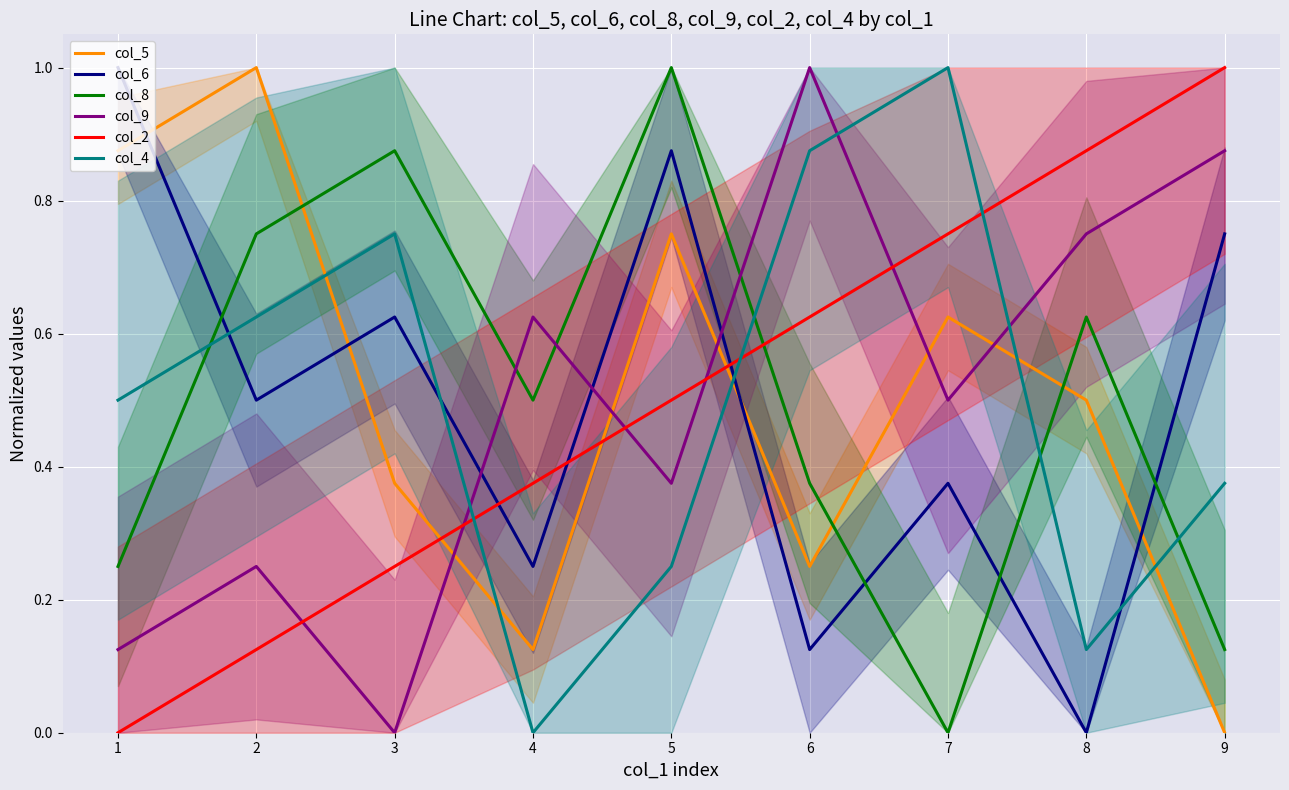

How many distinct data groups are displayed?

6